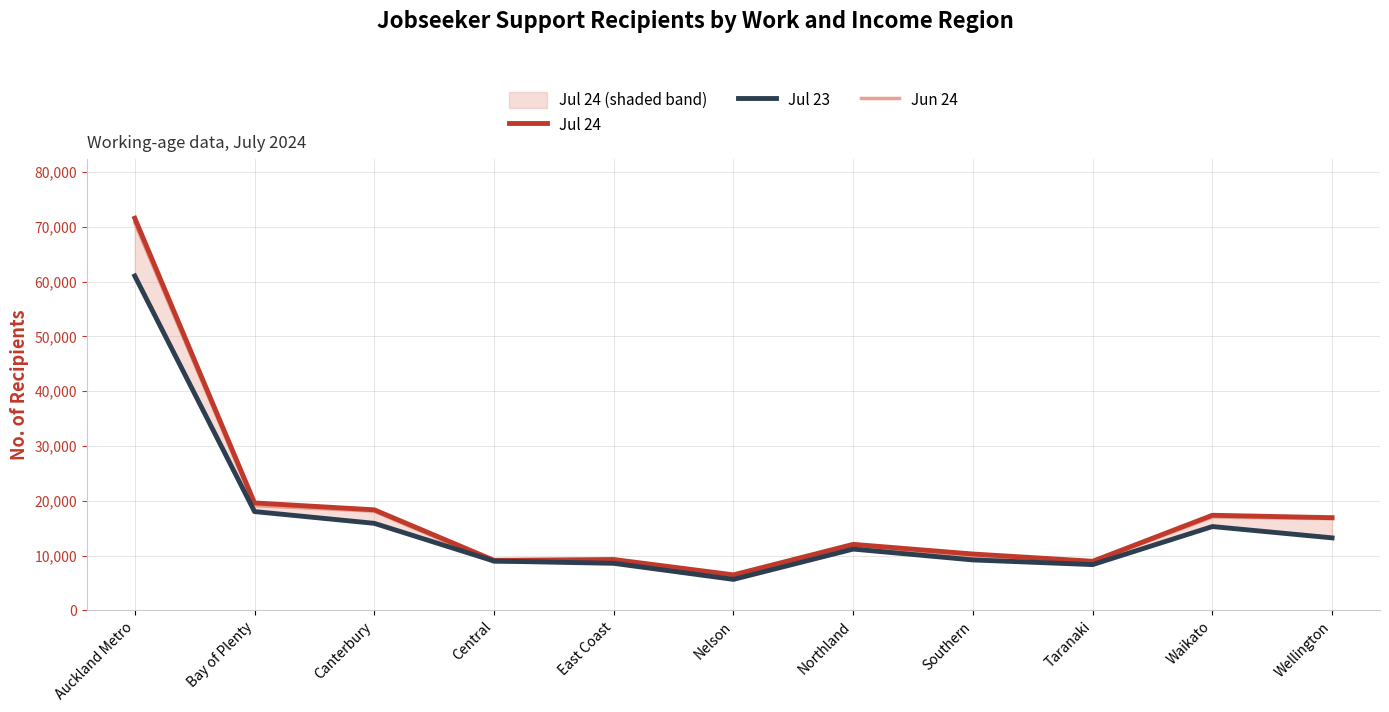

Is the value of Jul 23 at Auckland Metro greater than the value of Jul 24 at East Coast?

Yes